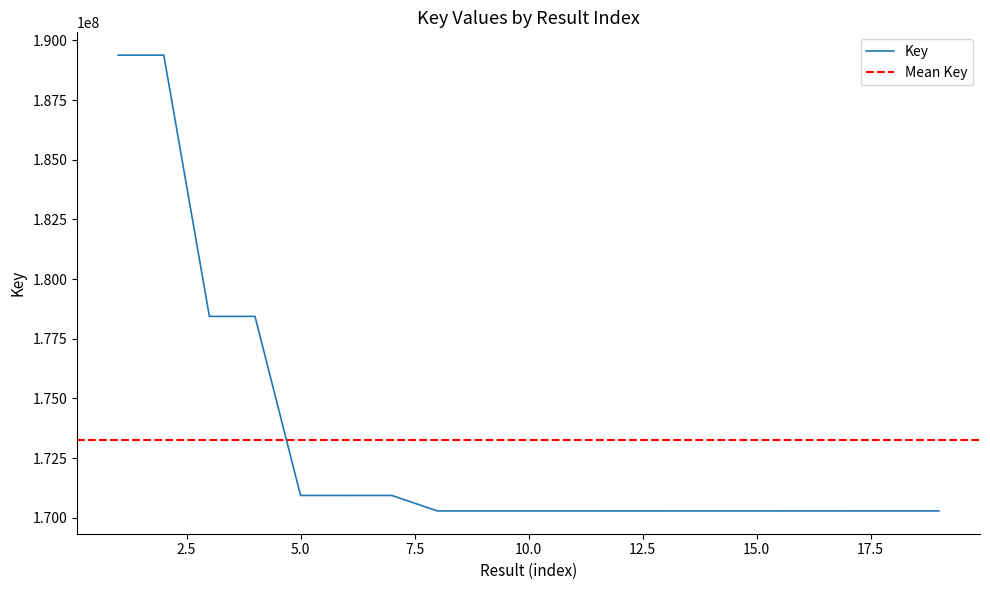

List the labels in order of value, smallest first.

11, 15, 13, 8, 9, 10, 14, 12, 19, 18, 17, 16, 6, 5, 7, 3, 4, 2, 1